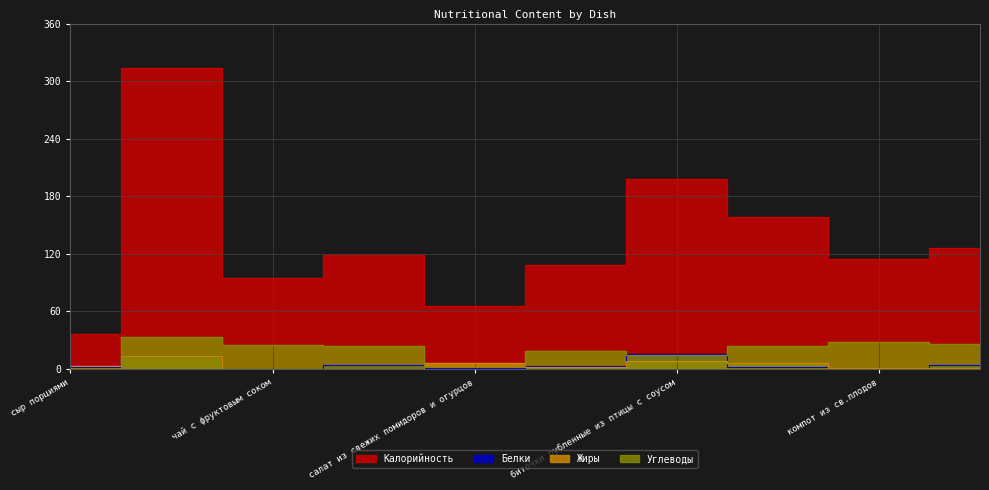

Where is Белки nearest to the value 7?

хлеб ржано-пшеничный